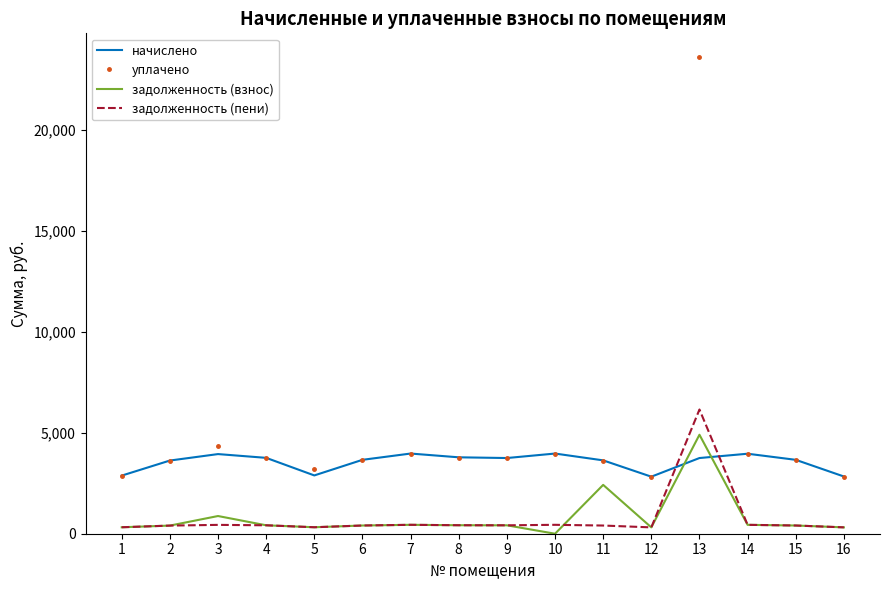

At which category is the sum across all series the highest?

13